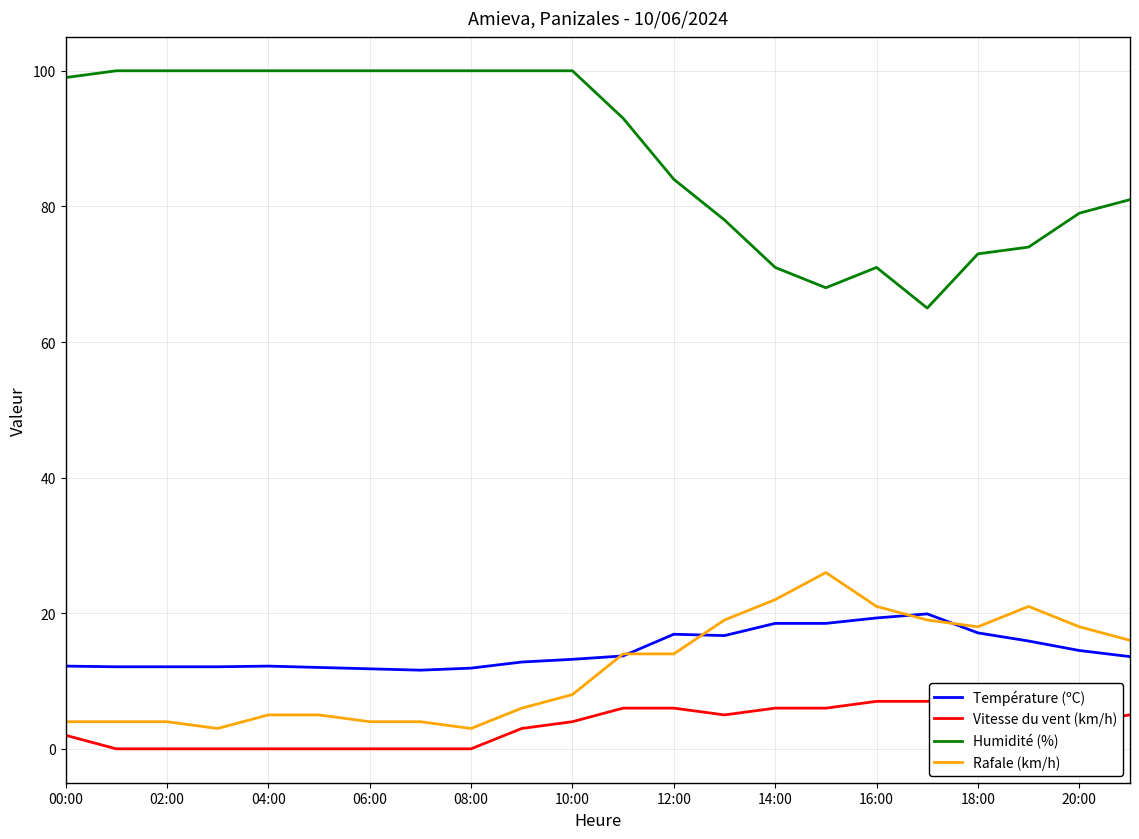

How many series are shown in this chart?

4